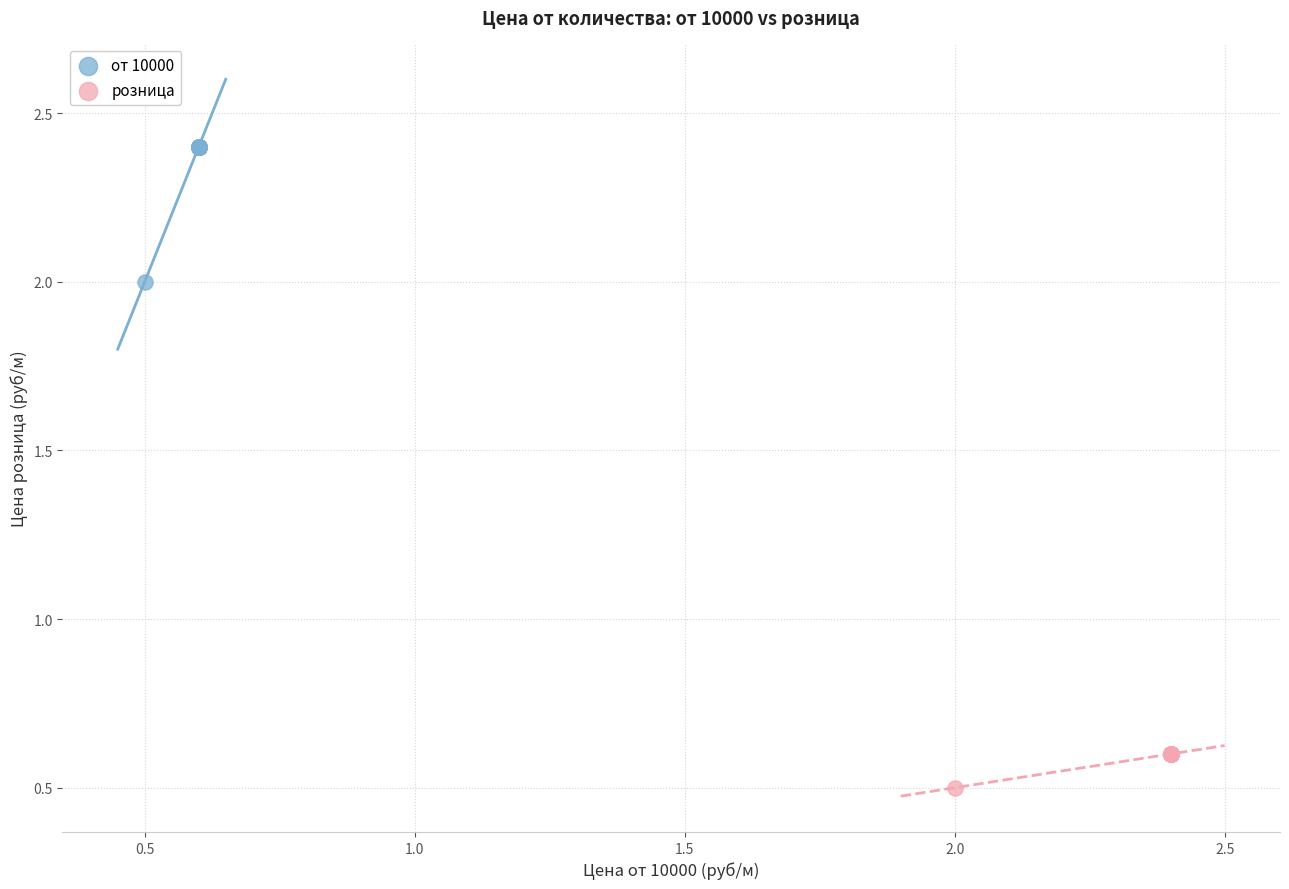

Which series contains the lowest Y value?

розница